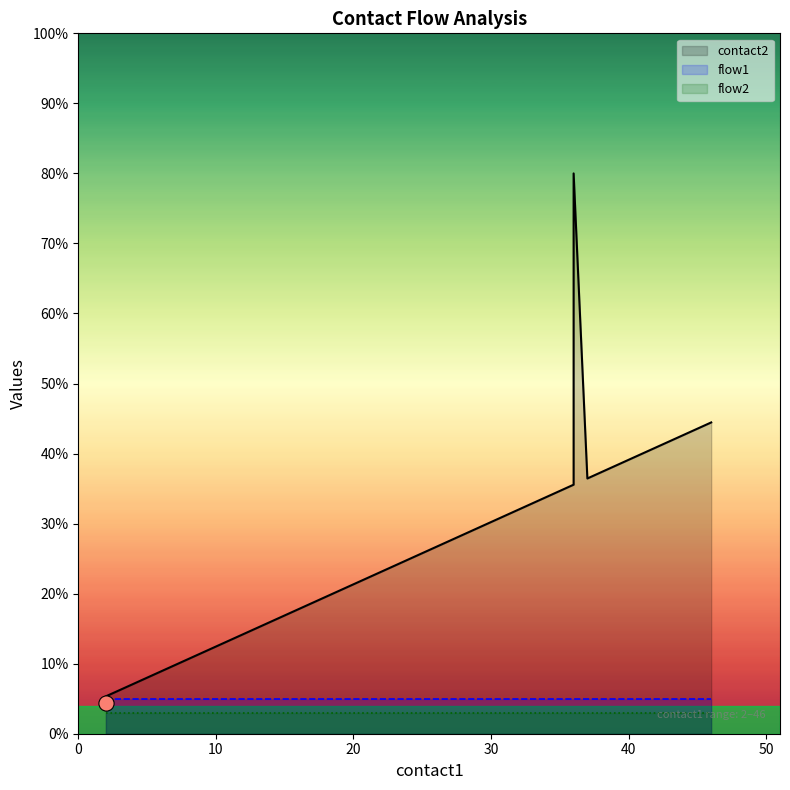

At how many categories does at least one series exceed 9?

35